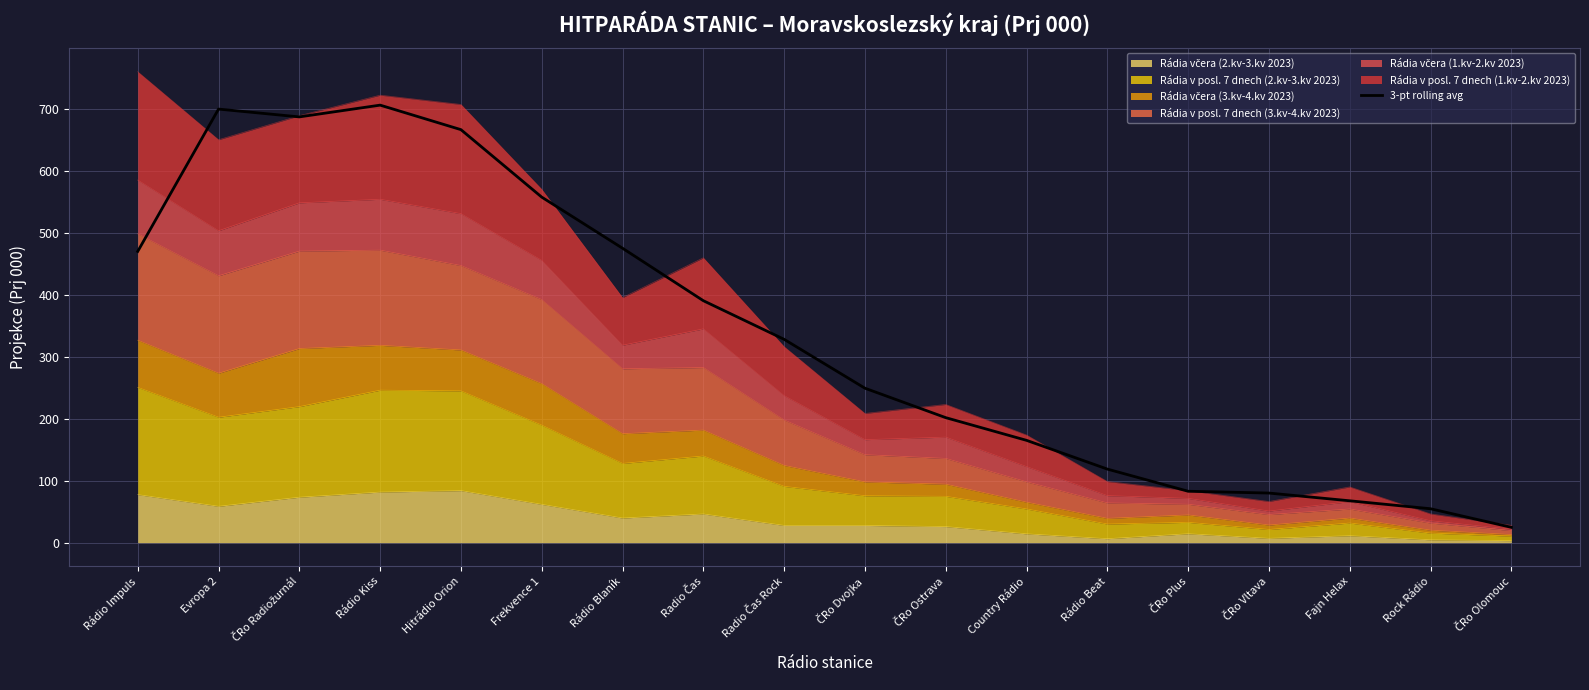

Reading left to right, extract all data points from this chart.

Rádio Impuls=470.2	Evropa 2=699.9	ČRo Radiožurnál=687.3	Rádio Kiss=706.3	Hitrádio Orion=666.7	Frekvence 1=557.8	Rádio Blaník=475.3	Radio Čas=390.6	Radio Čas Rock=328.3	ČRo Dvojka=249.4	ČRo Ostrava=201.8	Country Rádio=165.2	Rádio Beat=118.8	ČRo Plus=83.0	ČRo Vltava=80.1	Fajn Helax=67.6	Rock Rádio=54.8	ČRo Olomouc=24.8